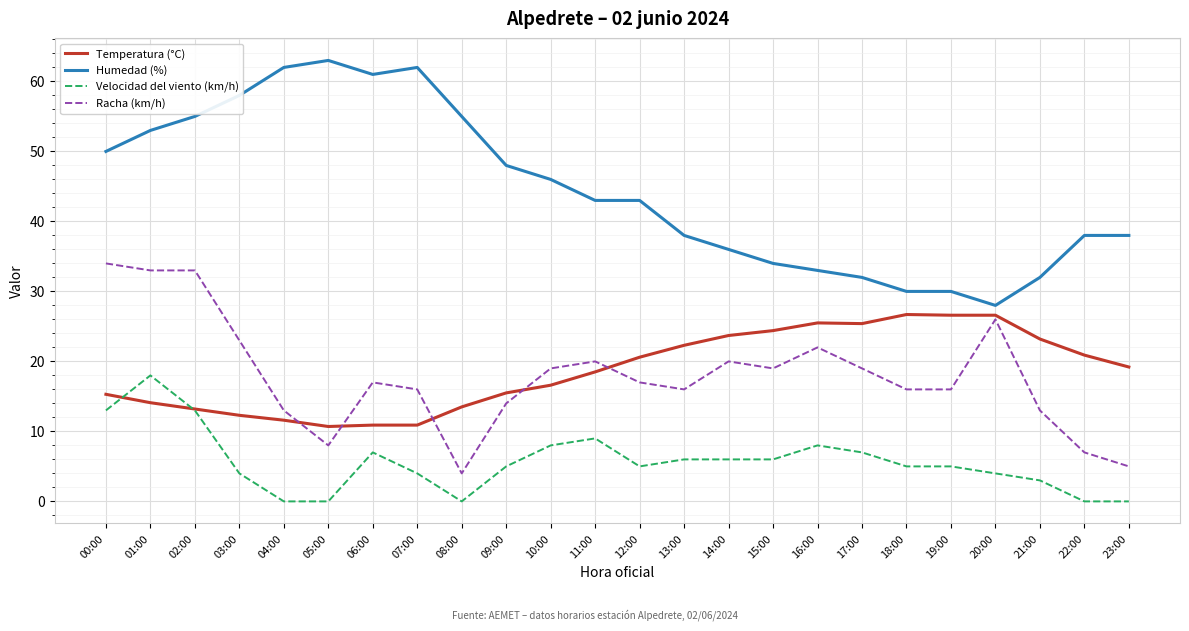

At 08:00, list the series in order from largest to smallest.

Humedad (%), Temperatura (°C), Racha (km/h), Velocidad del viento (km/h)